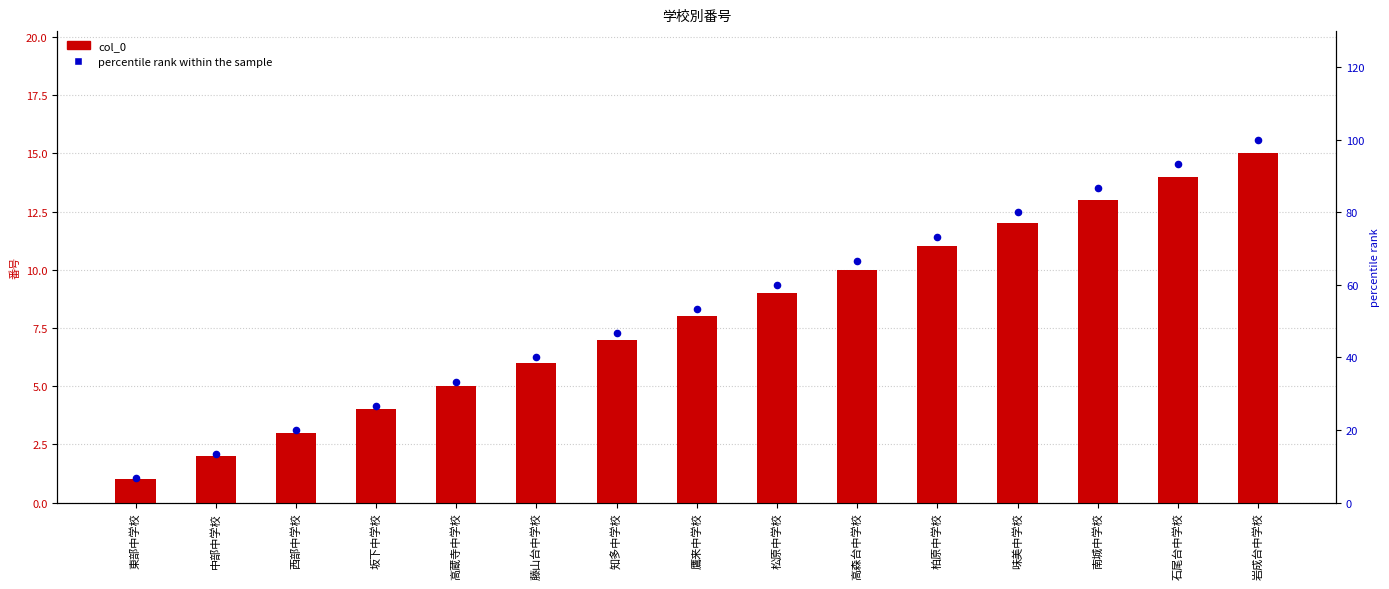

At how many categories does at least one series exceed 11?

14